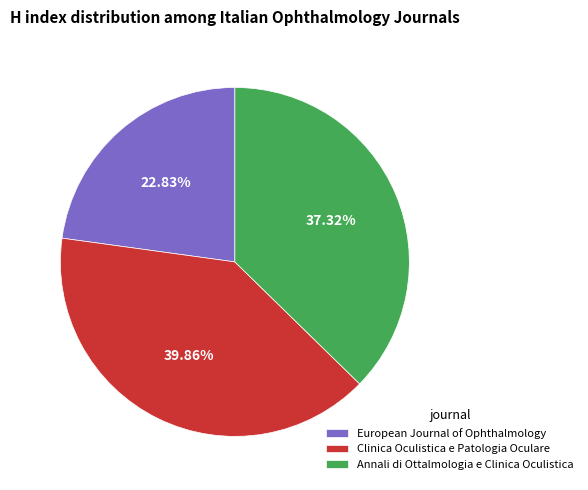

What is the smallest slice in the pie chart?

European Journal of Ophthalmology